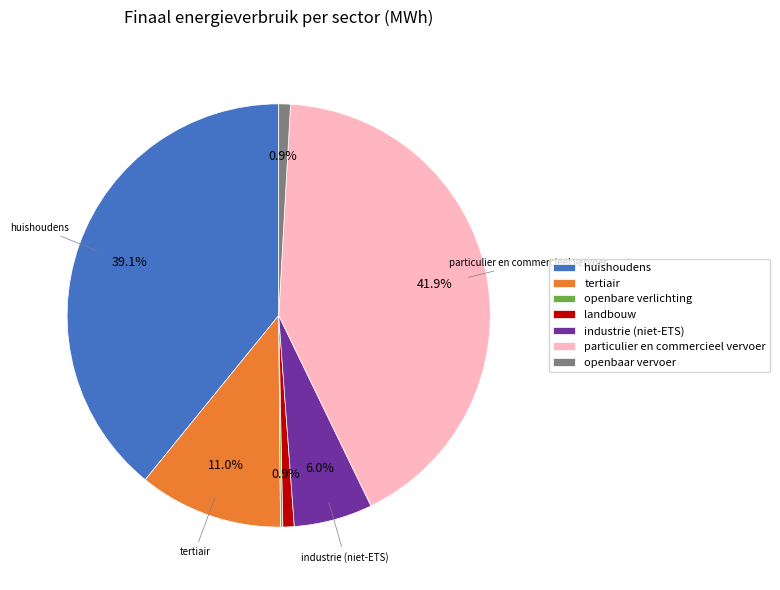

What percentage is NOT represented by particulier en commercieel vervoer?

58.1%